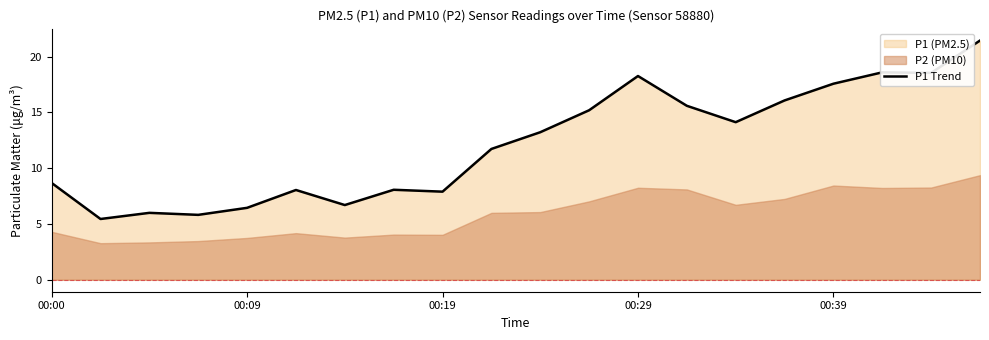

Which has a higher value, 7 or 17?

17